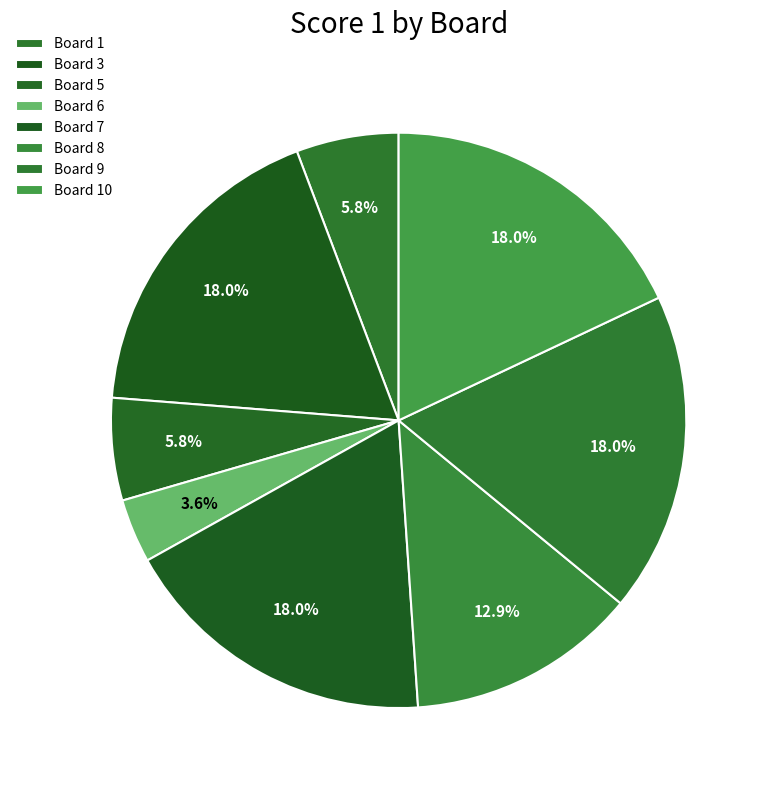

Count the number of slices in the pie.

8